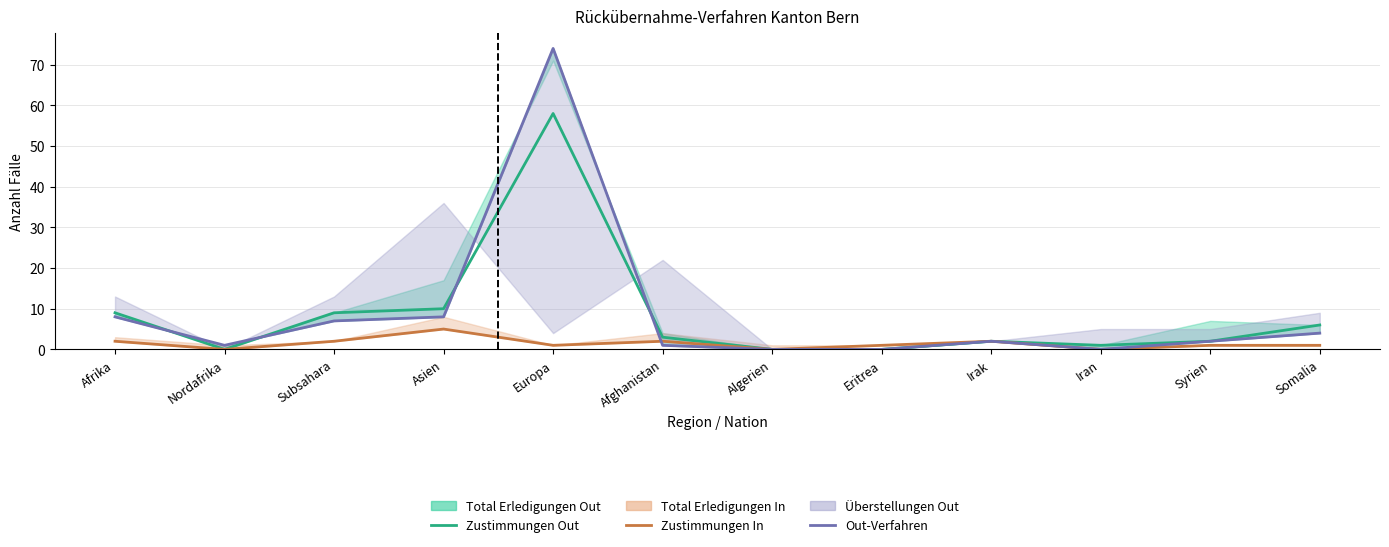

Reading right to left, transcribe all the data shown in this chart.

Zustimmungen Out: 6	2	1	2	0	0	3	58	10	9	0	9
Zustimmungen In: 1	1	0	2	1	0	2	1	5	2	0	2
Out-Verfahren: 4	2	0	2	0	0	1	74	8	7	1	8